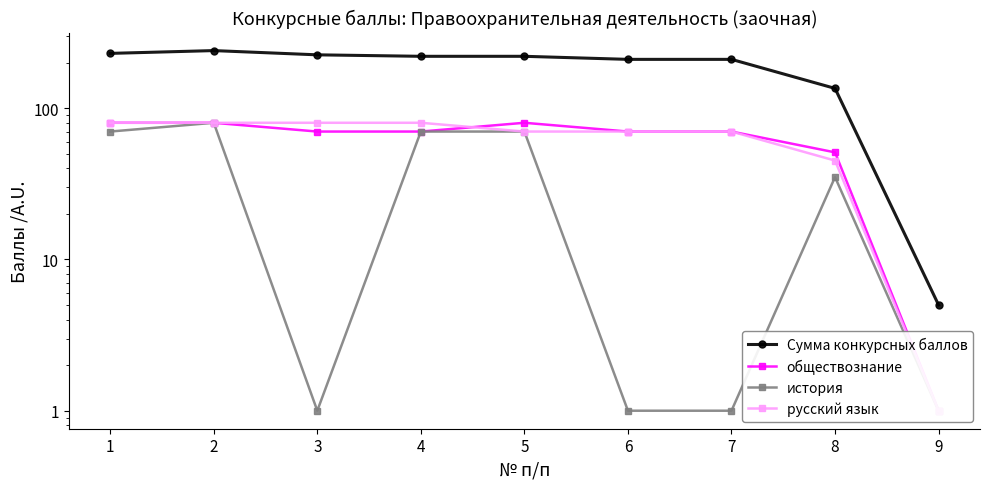

List the labels in order of история value, smallest first.

3, 6, 7, 9, 8, 1, 4, 5, 2